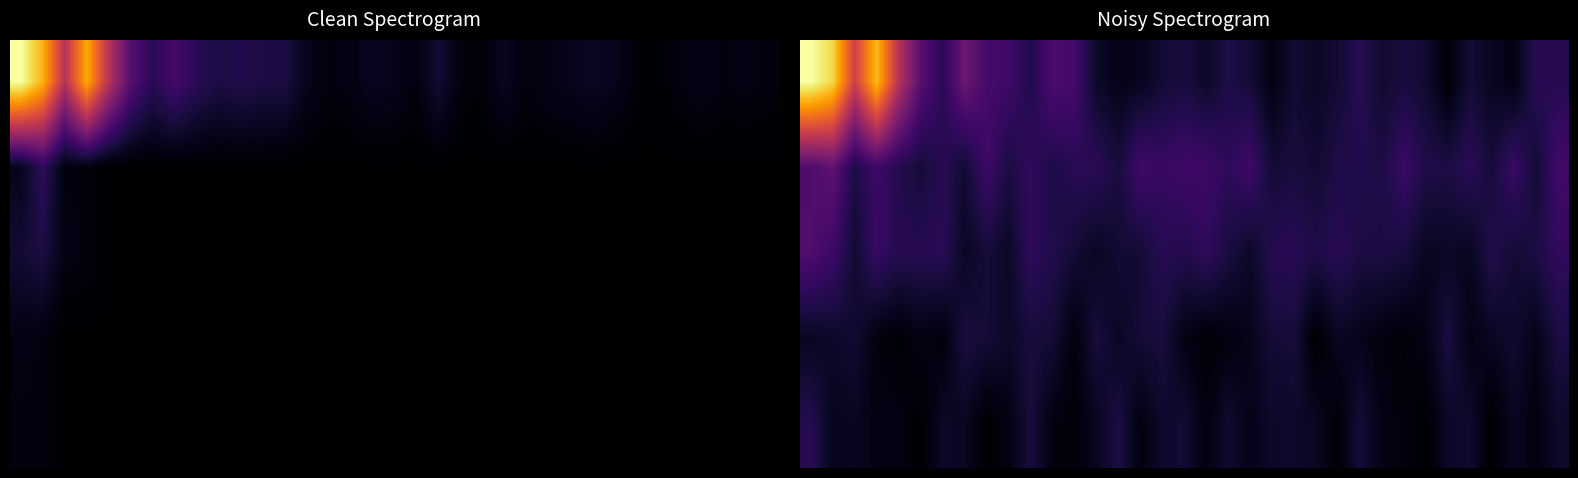

What is the spread (max minus min) of values at 14?

9.1